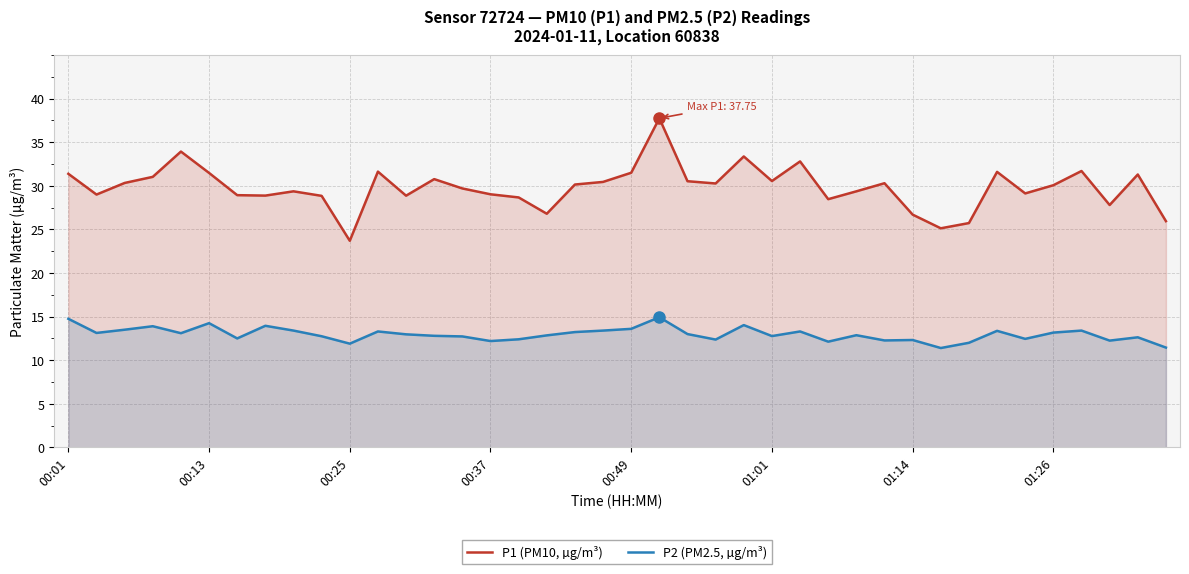

Count the number of data series in this chart.

2